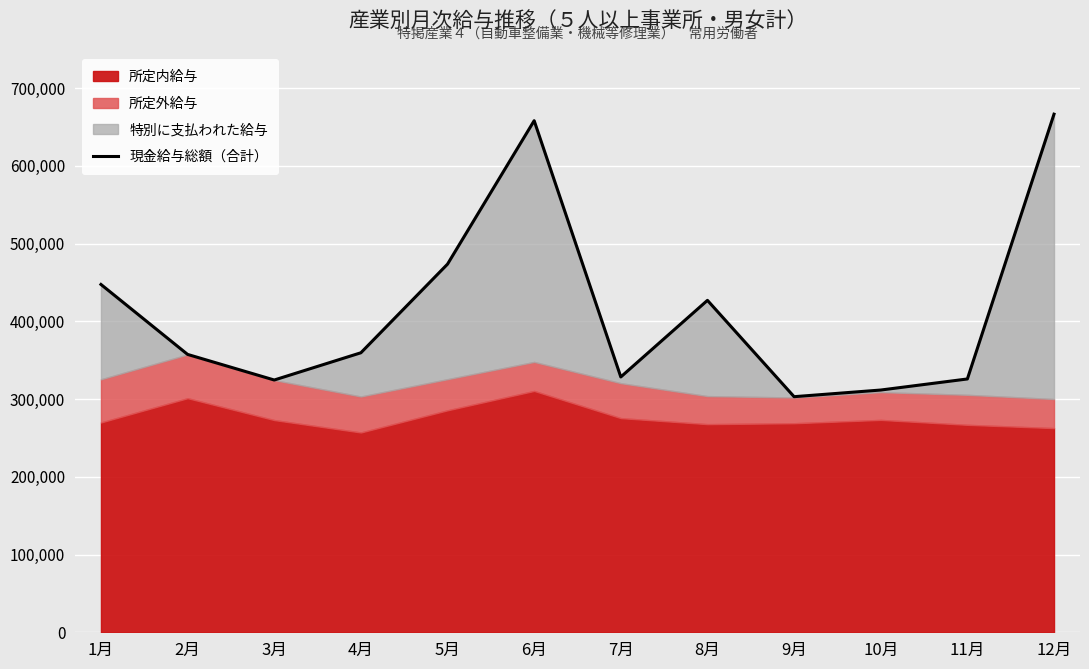

What is the value of the 10th point from the left?

311641